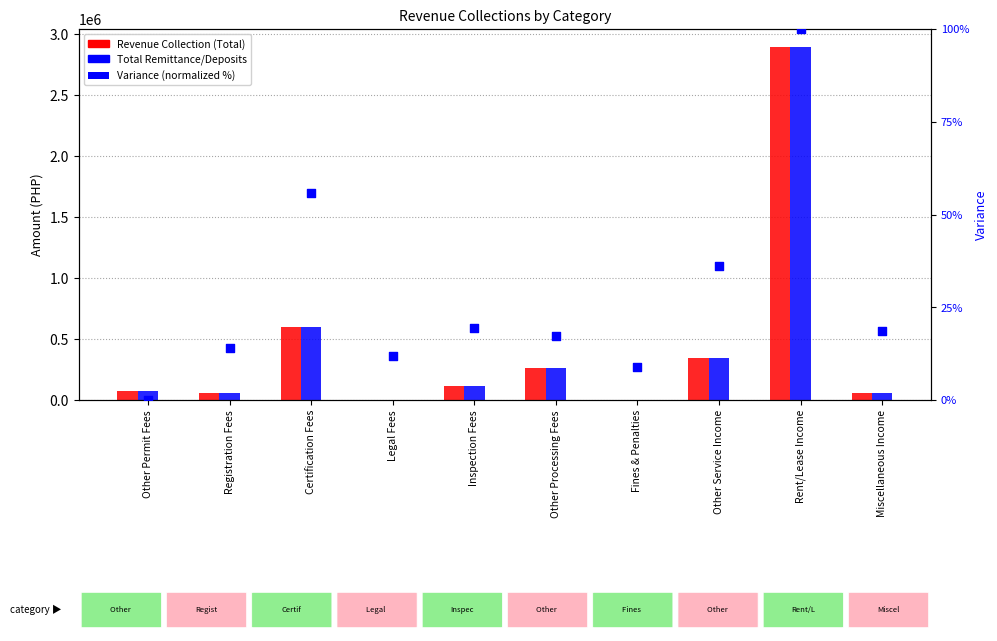

Which series reaches the minimum Y coordinate?

Revenue Collection (Total)